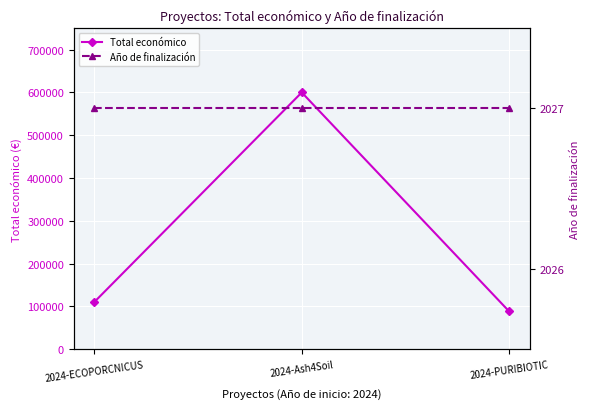

Which series changed the most between 2024-ECOPORCNICUS and 2024-PURIBIOTIC?

Total económico